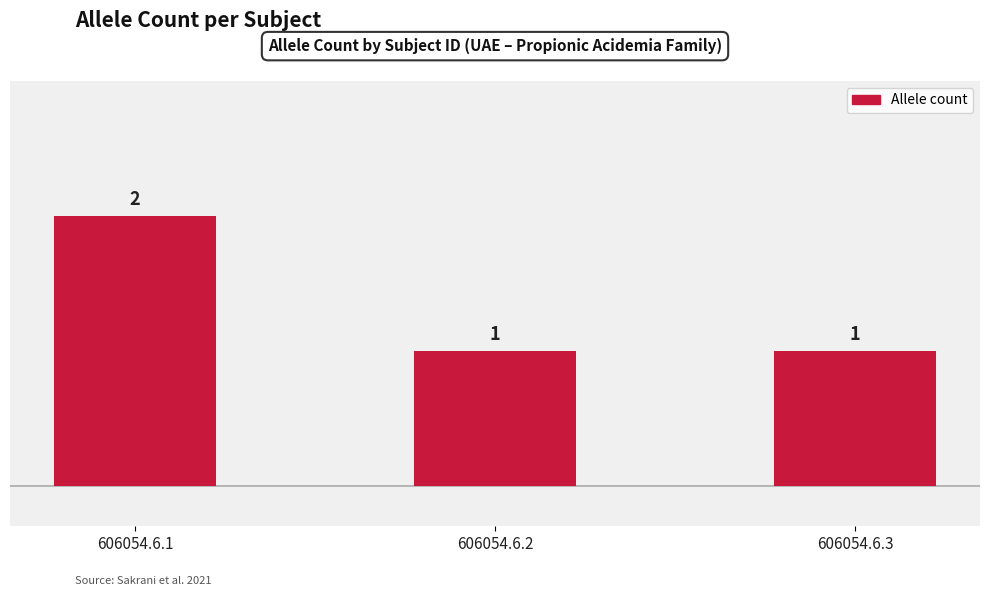

Which label corresponds to the largest value in the chart?

606054.6.1